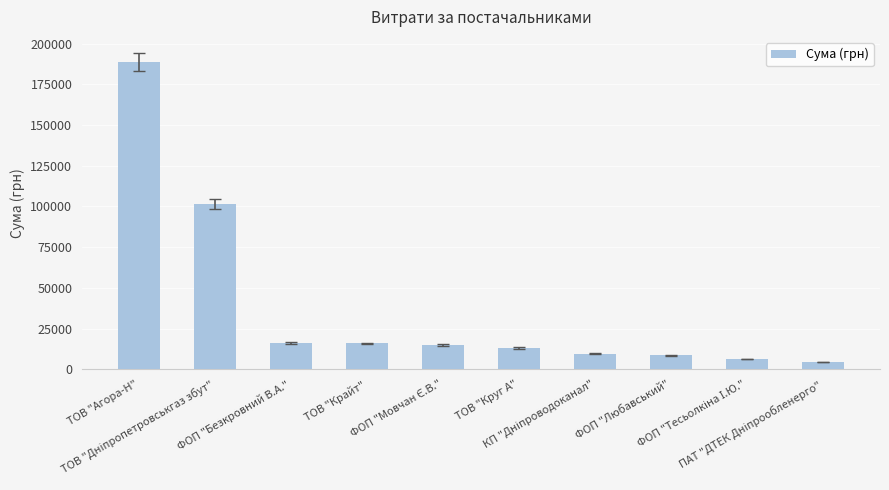

What is the value of the 10th bar from the left?

4516.0